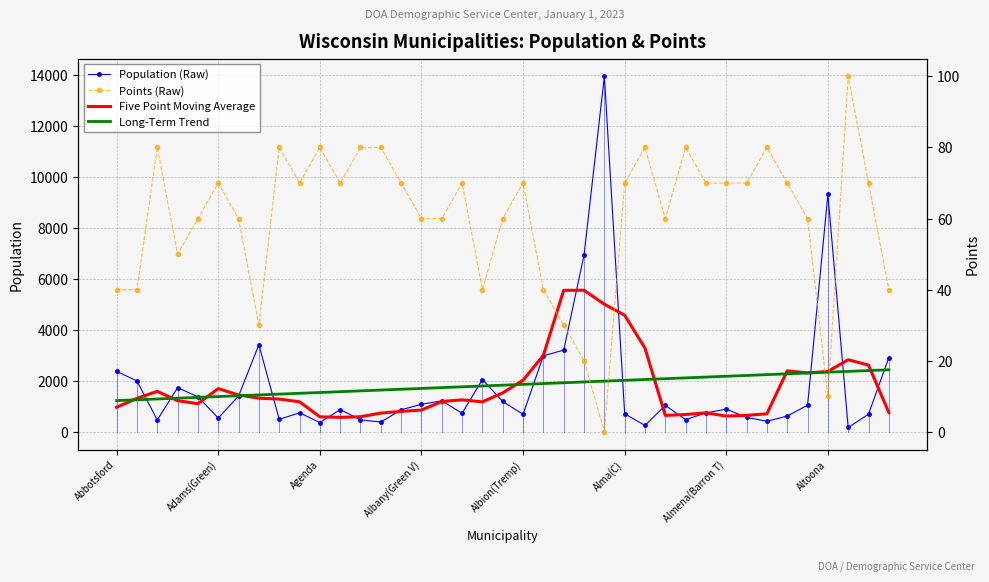

What is the difference between the maximum and minimum values in the Points (Raw) series?

100.0